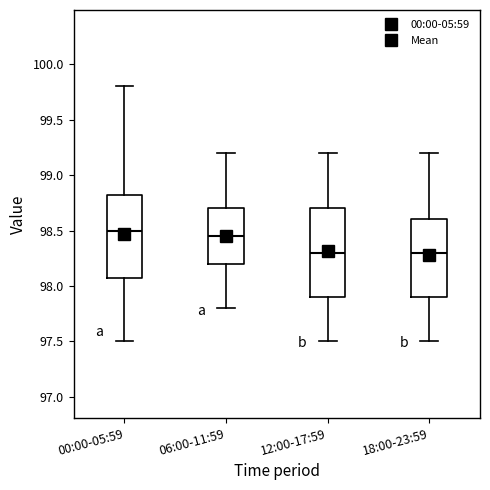

Reading left to right, read every box against the y-axis: the position of its median line, the range the box covers, and the ends of its whiskers. The values are not printed on the chart, so give them approximately, as read against the axis.

00:00-05:59: median 98.50, box 98.10 to 98.85, whiskers 97.50 to 99.80
06:00-11:59: median 98.45, box 98.20 to 98.70, whiskers 97.80 to 99.20
12:00-17:59: median 98.30, box 97.90 to 98.70, whiskers 97.50 to 99.20
18:00-23:59: median 98.30, box 97.90 to 98.60, whiskers 97.50 to 99.20